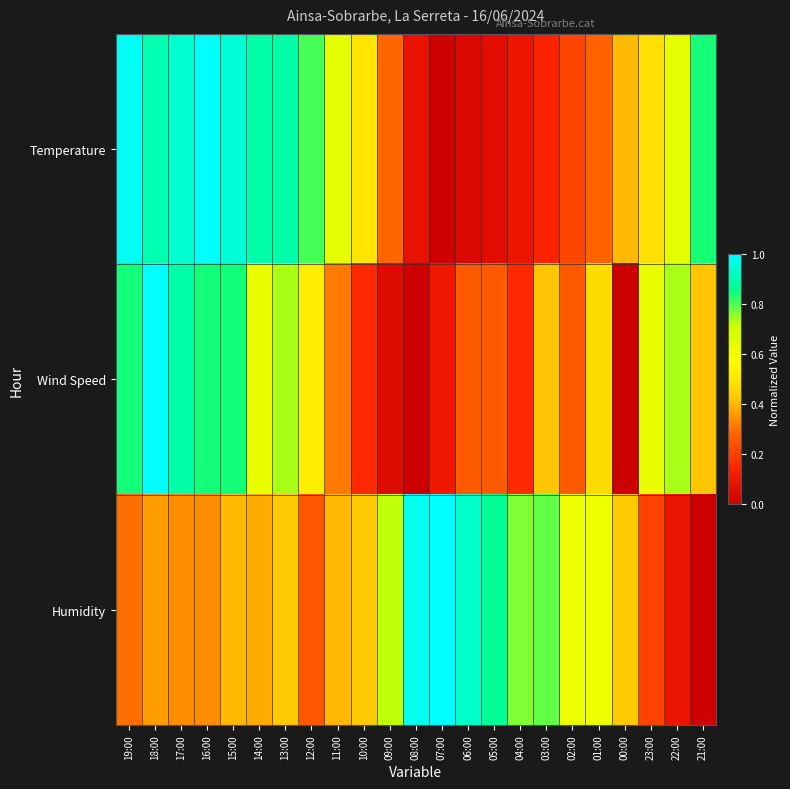

Reading left to right, list all the values displayed in this chart.

Temperature: 19:00=1.0	18:00=0.9	17:00=0.9	16:00=1.0	15:00=1.0	14:00=0.9	13:00=0.9	12:00=0.8	11:00=0.6	10:00=0.5	09:00=0.3	08:00=0.1	07:00=0.0	06:00=0.0	05:00=0.1	04:00=0.1	03:00=0.1	02:00=0.2	01:00=0.3	00:00=0.4	23:00=0.5	22:00=0.6	21:00=0.8
Wind Speed: 19:00=0.8	18:00=1.0	17:00=0.9	16:00=0.8	15:00=0.8	14:00=0.6	13:00=0.7	12:00=0.5	11:00=0.3	10:00=0.2	09:00=0.1	08:00=0.0	07:00=0.1	06:00=0.3	05:00=0.3	04:00=0.2	03:00=0.4	02:00=0.3	01:00=0.5	00:00=0.0	23:00=0.6	22:00=0.7	21:00=0.4
Humidity: 19:00=0.3	18:00=0.4	17:00=0.3	16:00=0.3	15:00=0.4	14:00=0.4	13:00=0.4	12:00=0.3	11:00=0.4	10:00=0.4	09:00=0.7	08:00=1.0	07:00=1.0	06:00=0.9	05:00=0.9	04:00=0.8	03:00=0.8	02:00=0.6	01:00=0.6	00:00=0.4	23:00=0.2	22:00=0.1	21:00=0.0